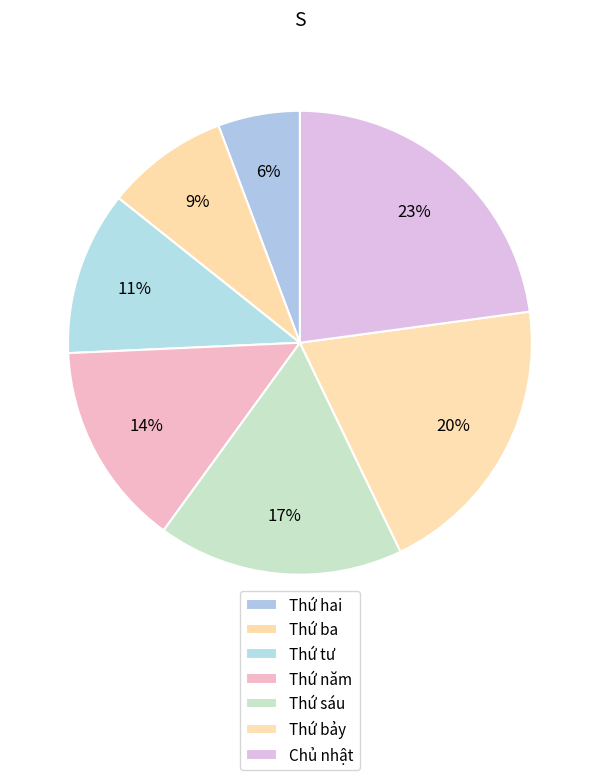

Does any single category account for the majority?

No